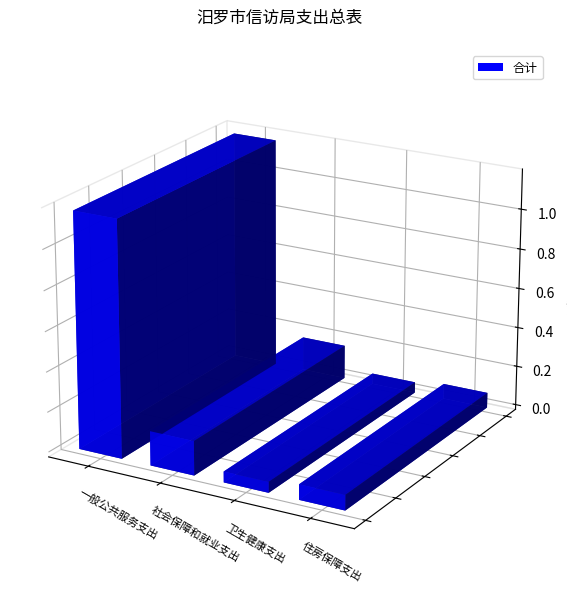

How many data points are above 171264?

1